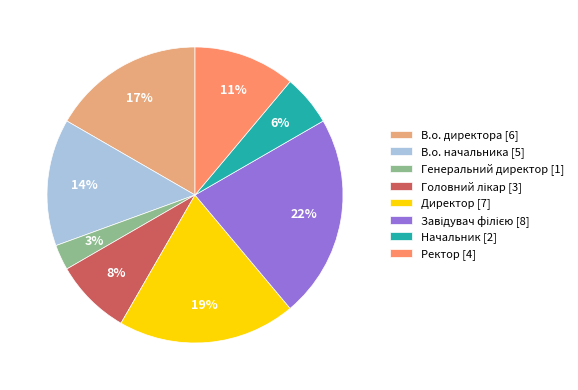

What percentage is the Генеральний директор slice, to the nearest percent?

3%